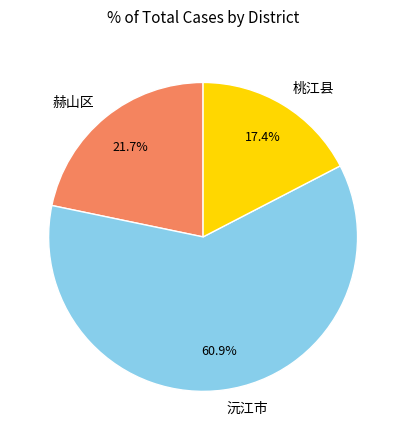

To the nearest percent, what is the average slice percentage?

33%